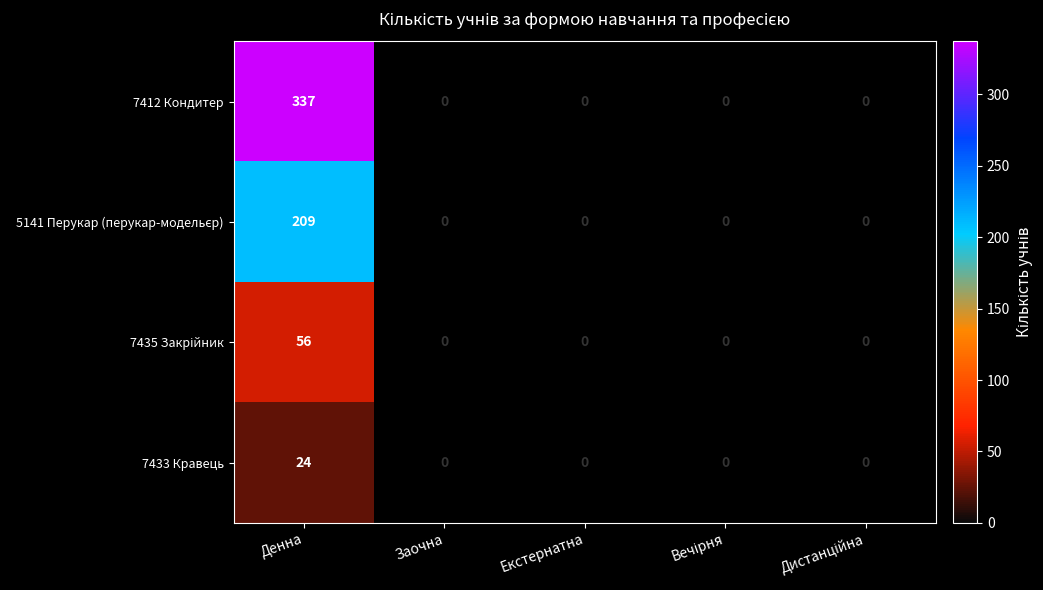

Is it true that 7412 Кондитер equals 337 at Денна?

True